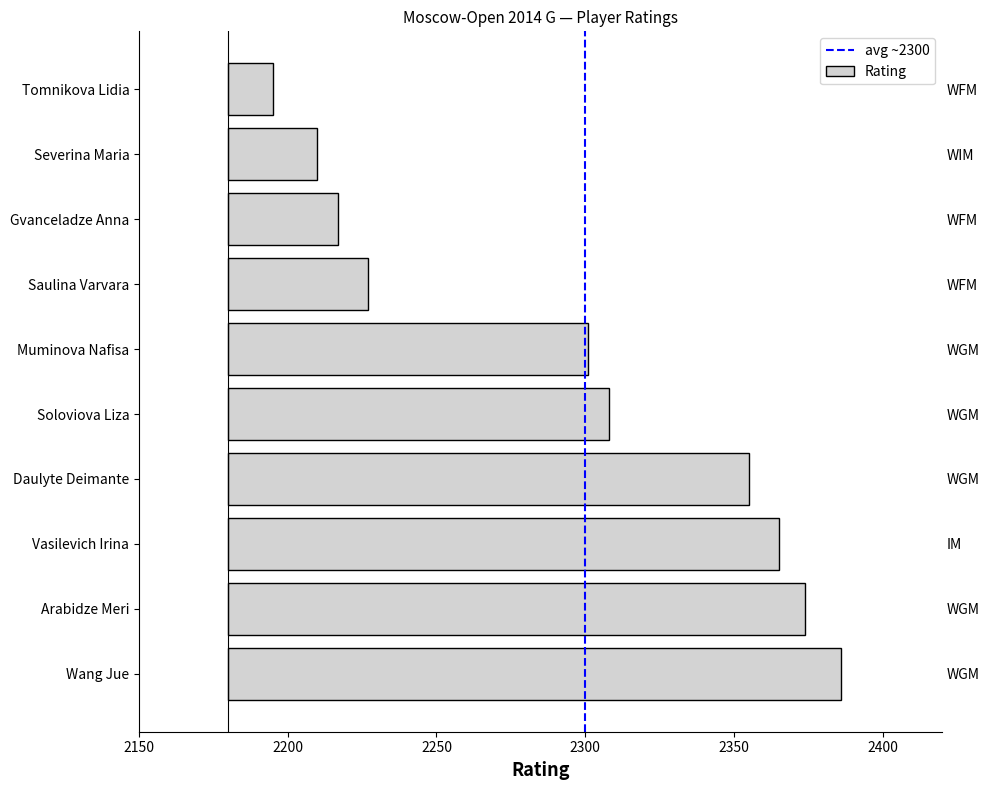

What is the difference between the maximum and minimum values?

191